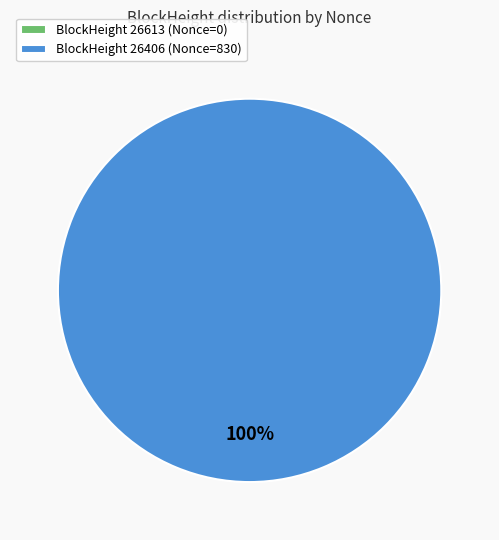

What percentage is the 26406 slice, to the nearest percent?

100%